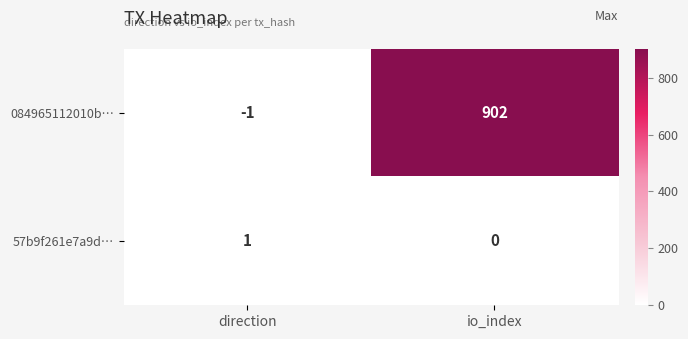

At how many categories does at least one series exceed 455?

1